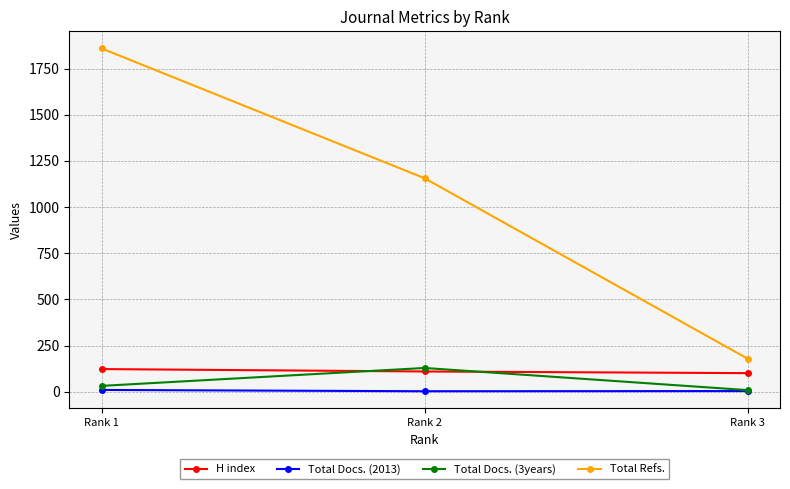

Where is H index nearest to the value 112?

Rank 2